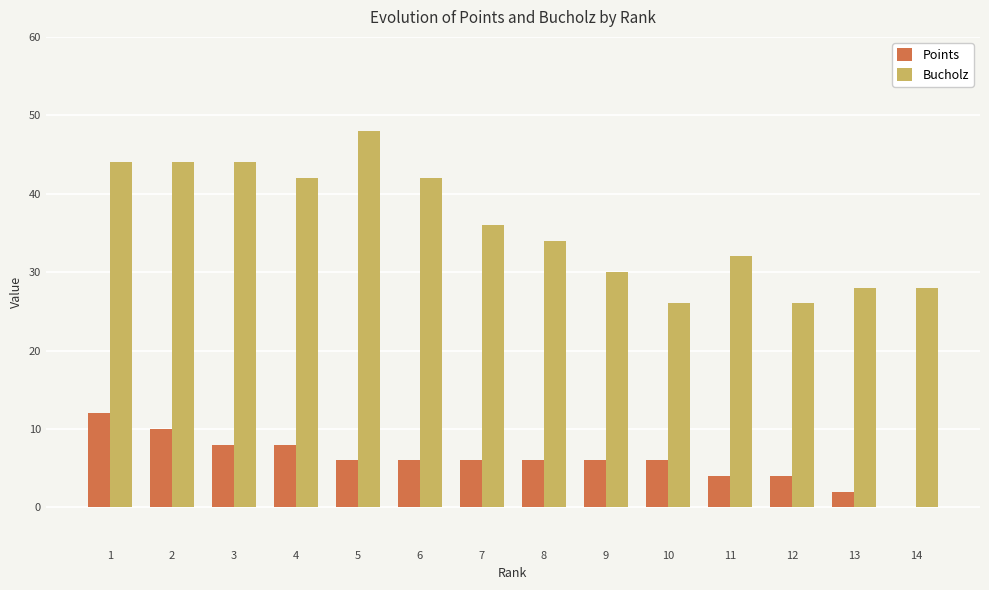

How many distinct data groups are displayed?

2